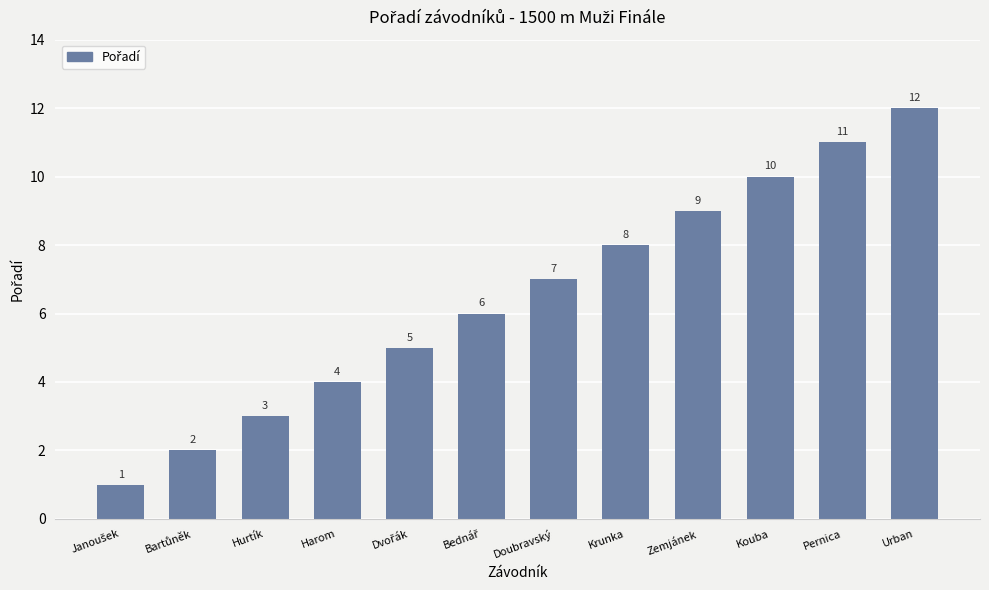

Which has a higher value, Kouba or Urban?

Urban